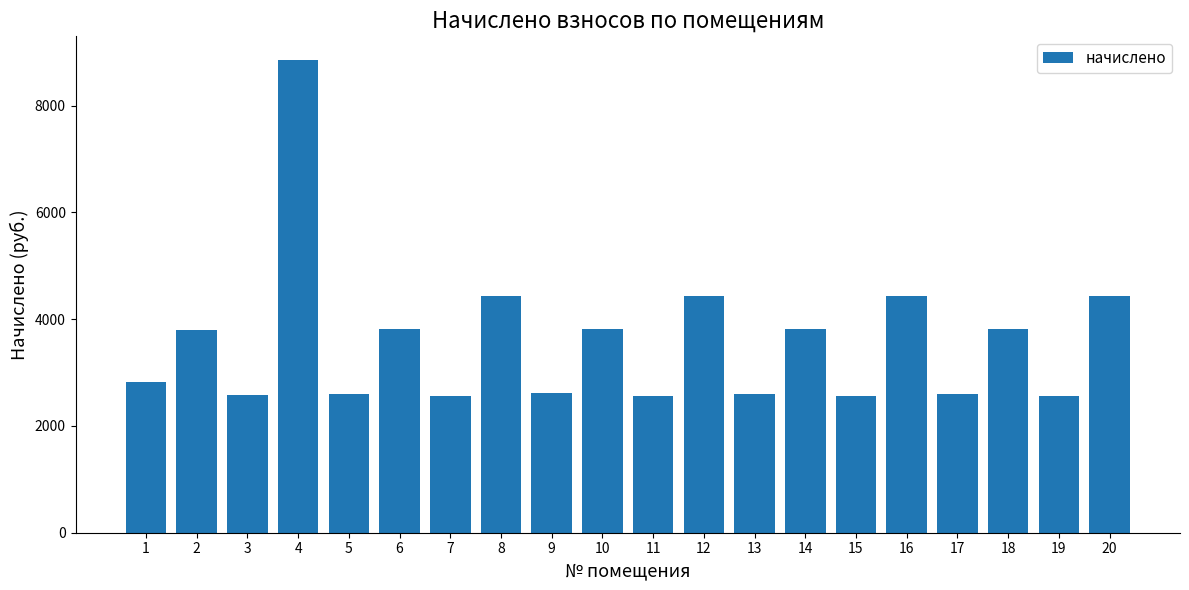

What is the sum of the values at 11 and 2?

6366.1